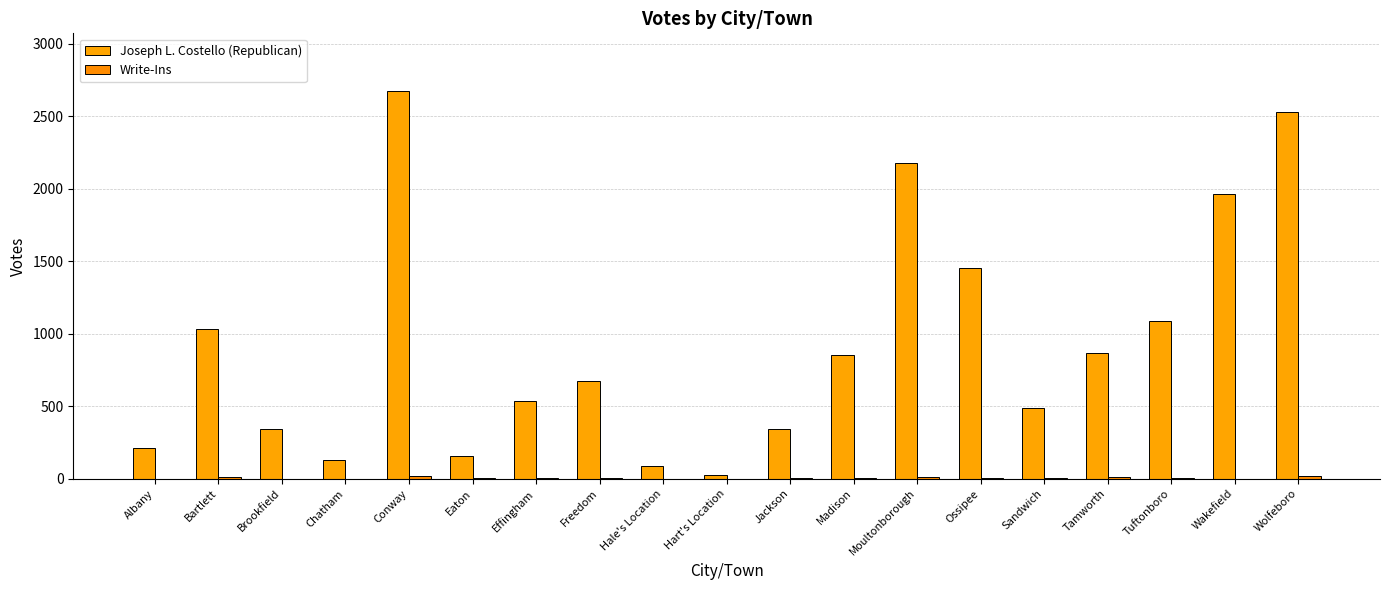

Rank the series by their average value, from highest to lowest.

Joseph L. Costello (Republican), Write-Ins